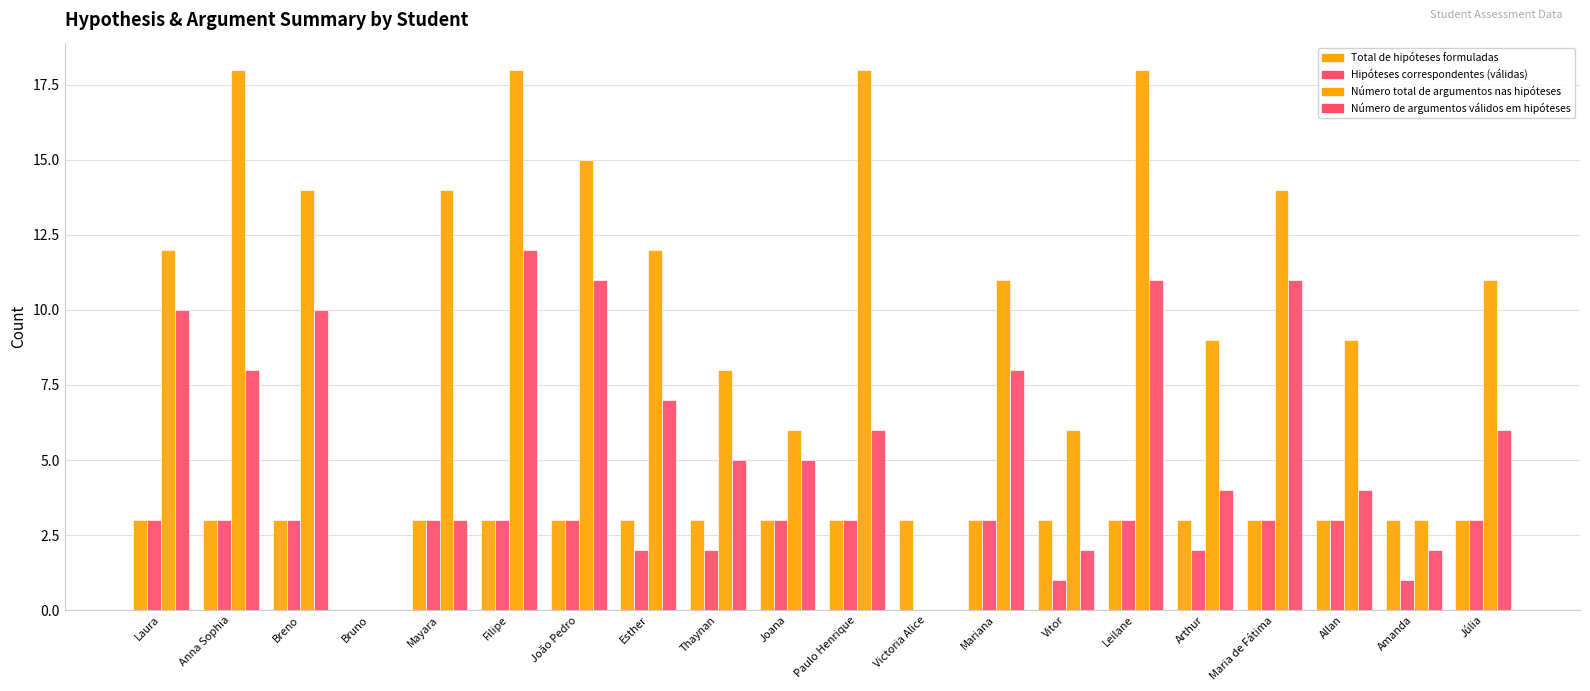

How many series are shown in this chart?

4